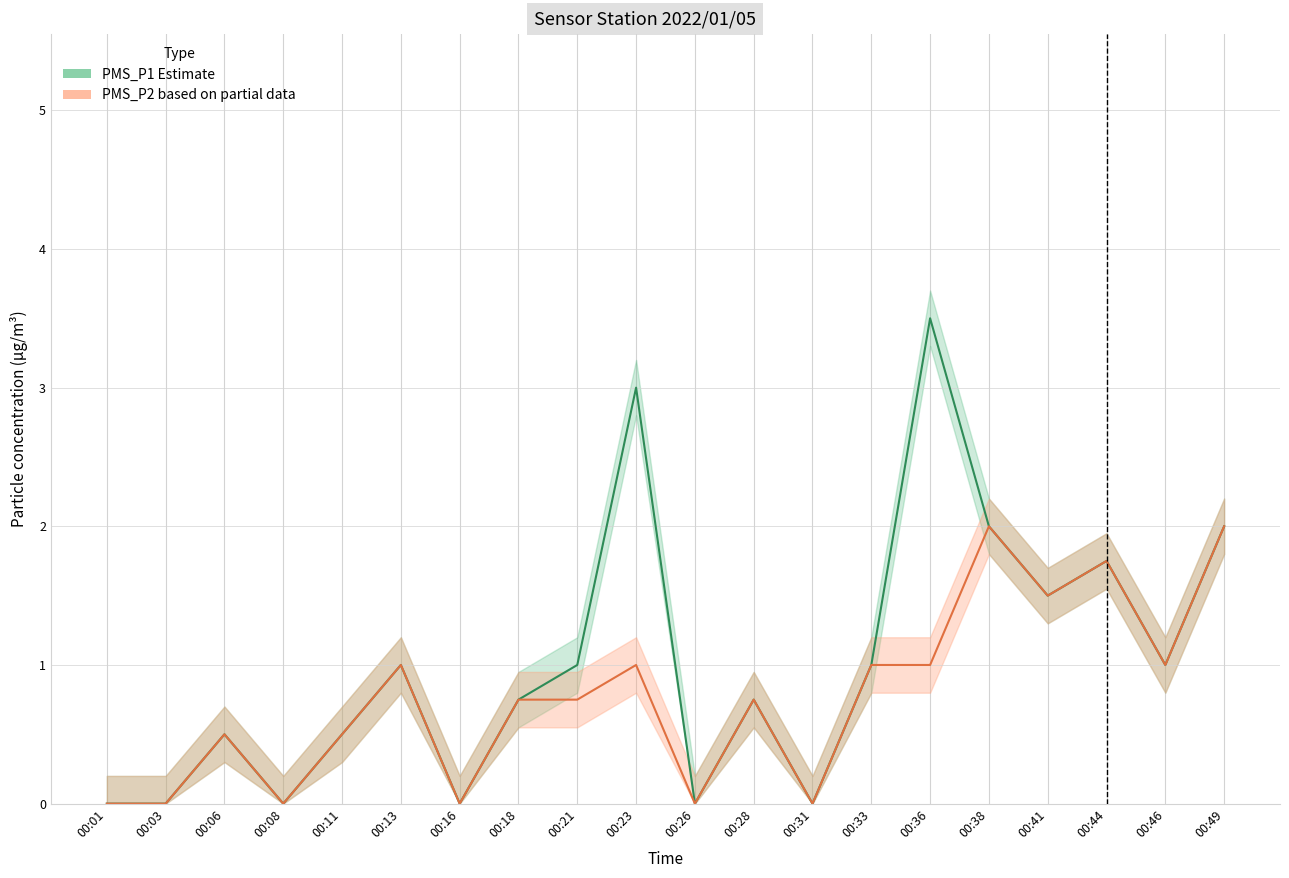

At which label does PMS_P2 (Partial) reach its minimum?

00:01